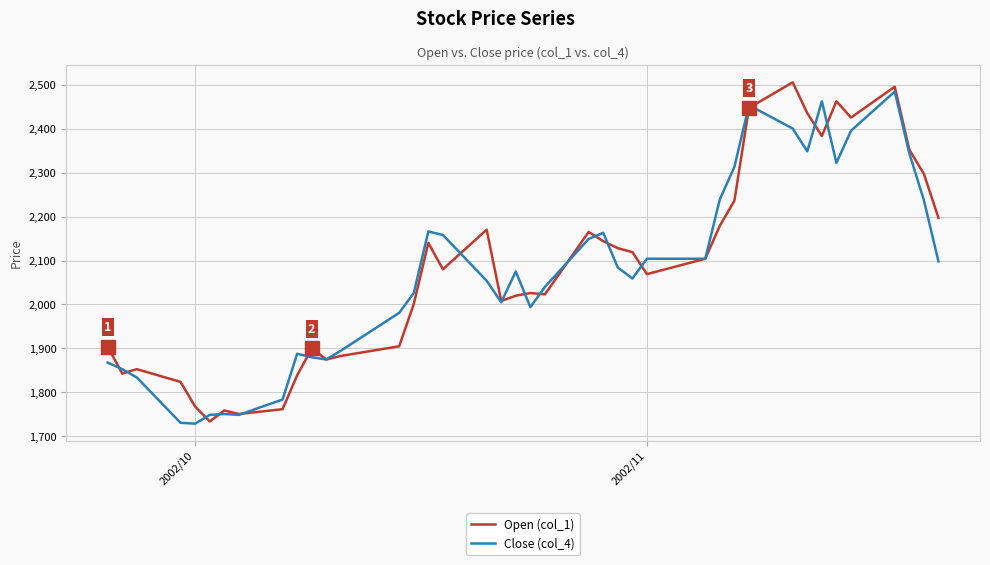

At how many categories does at least one series exceed 1870?

32